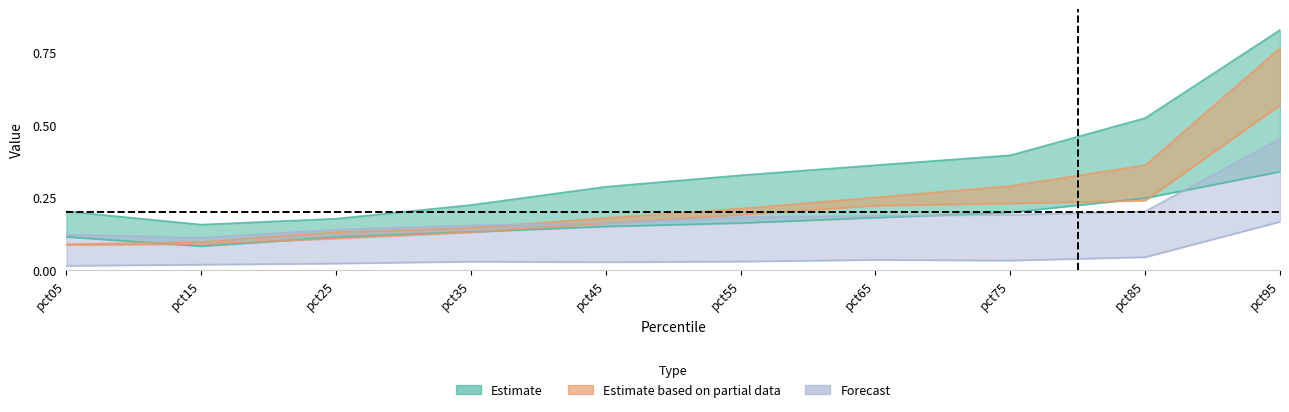

At how many categories does at least one series exceed 0?

10